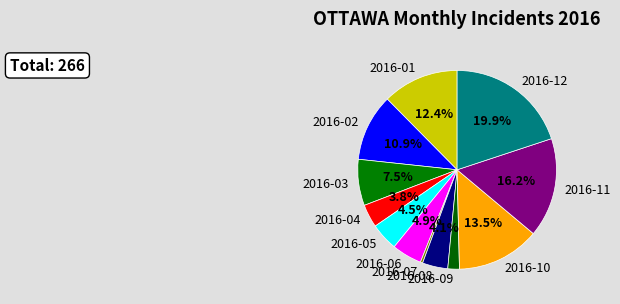

Which has a higher value, 2016-07 or 2016-08?

2016-08